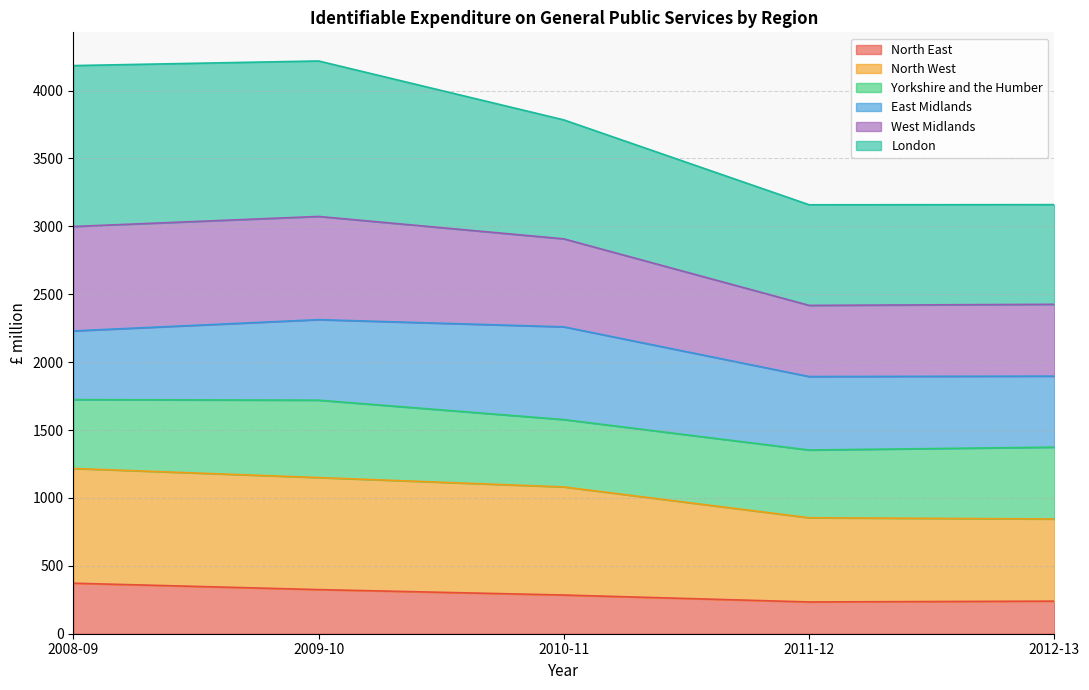

What is the total value across all series at 2008-09?

4184